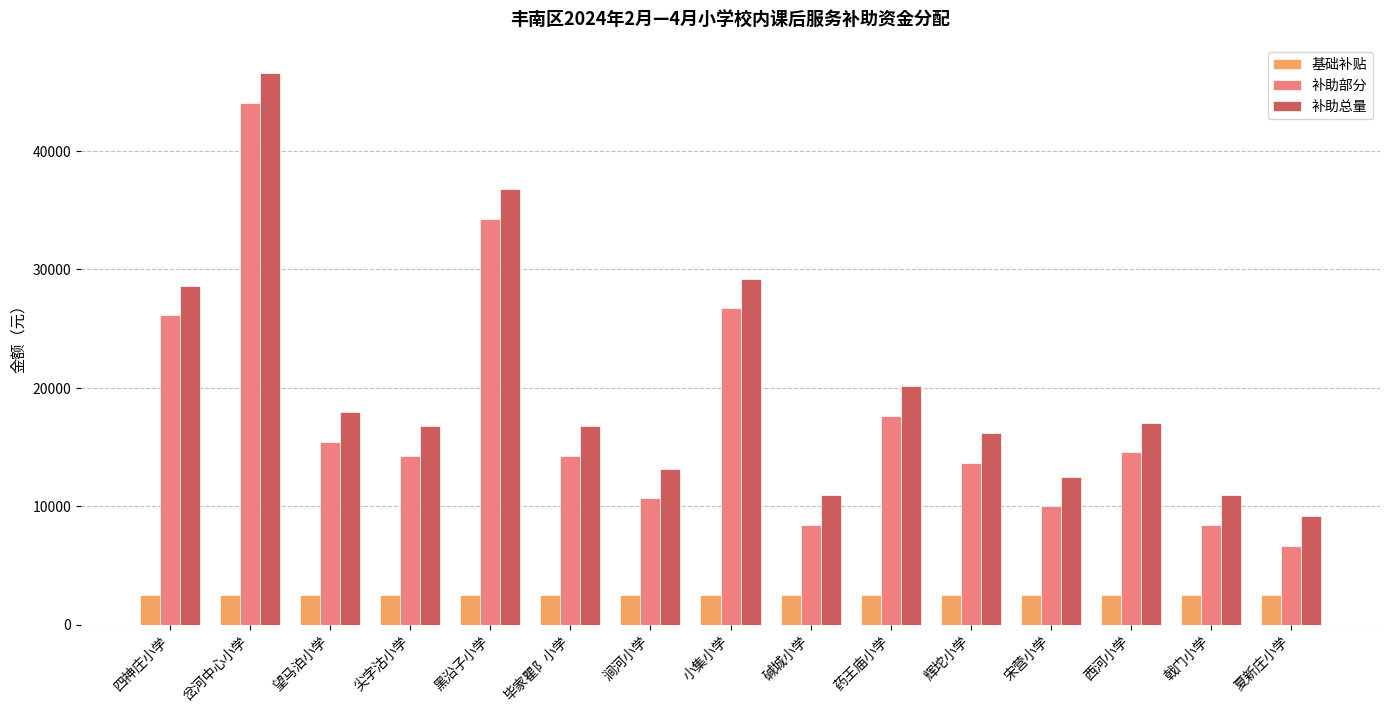

The value of 补助部分 at 辉坨小学 is 13660. True or false?

True